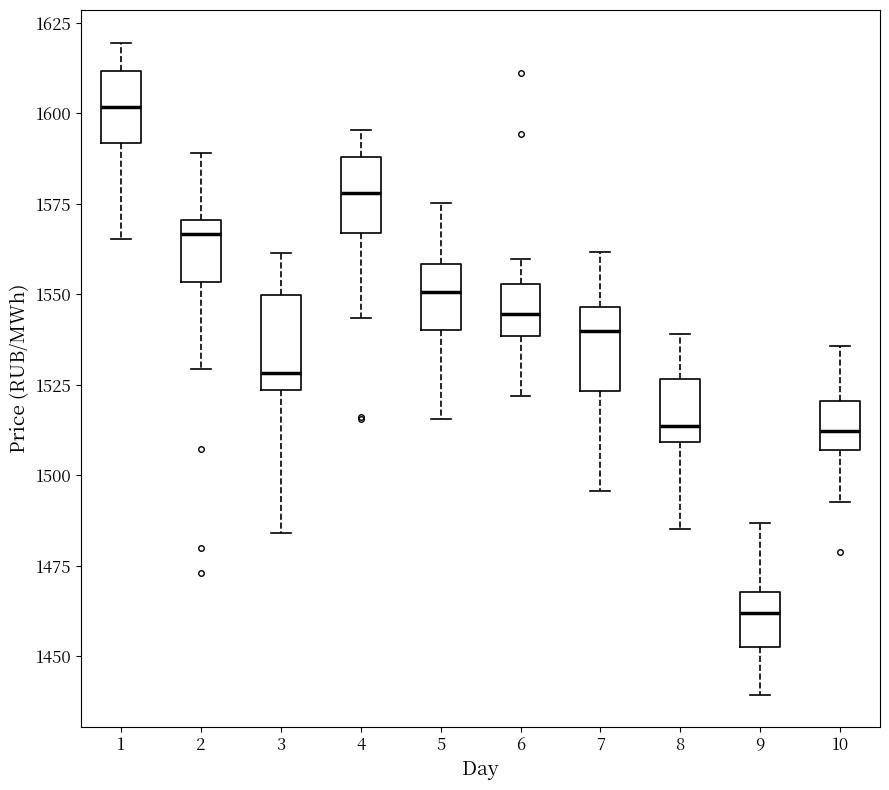

Where is the lower edge of the box at x = 2 on the y-axis? The values are not printed on the chart, so give them approximately, as read against the axis.

1555